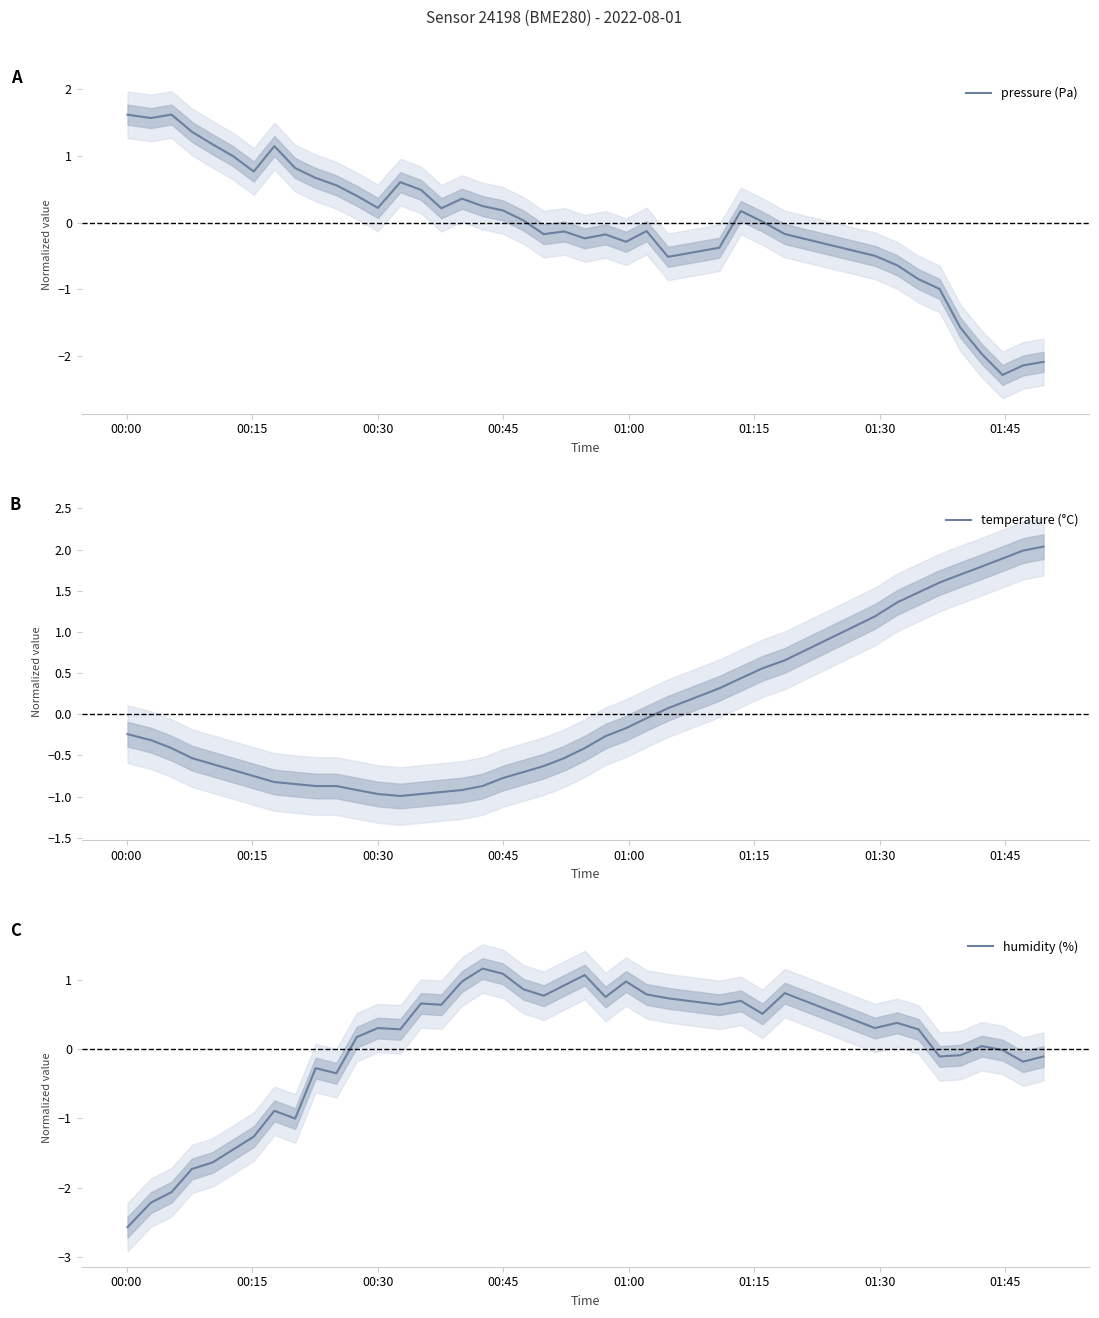

What is the highest value of the pressure (Pa) series?

1.6